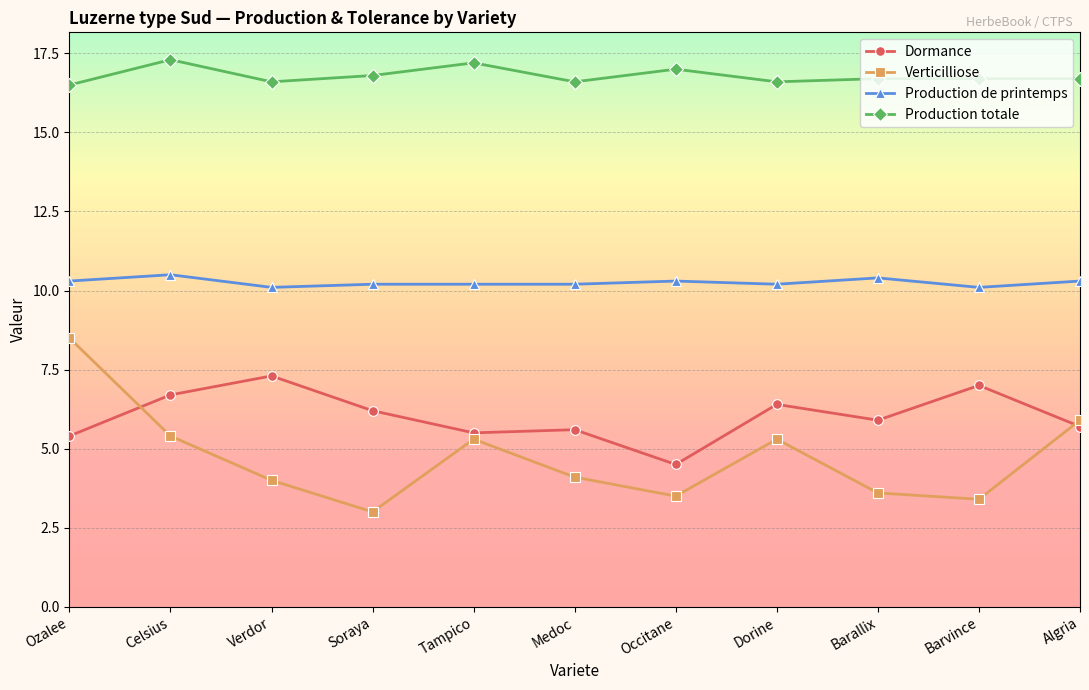

What is the greatest value displayed?

17.3